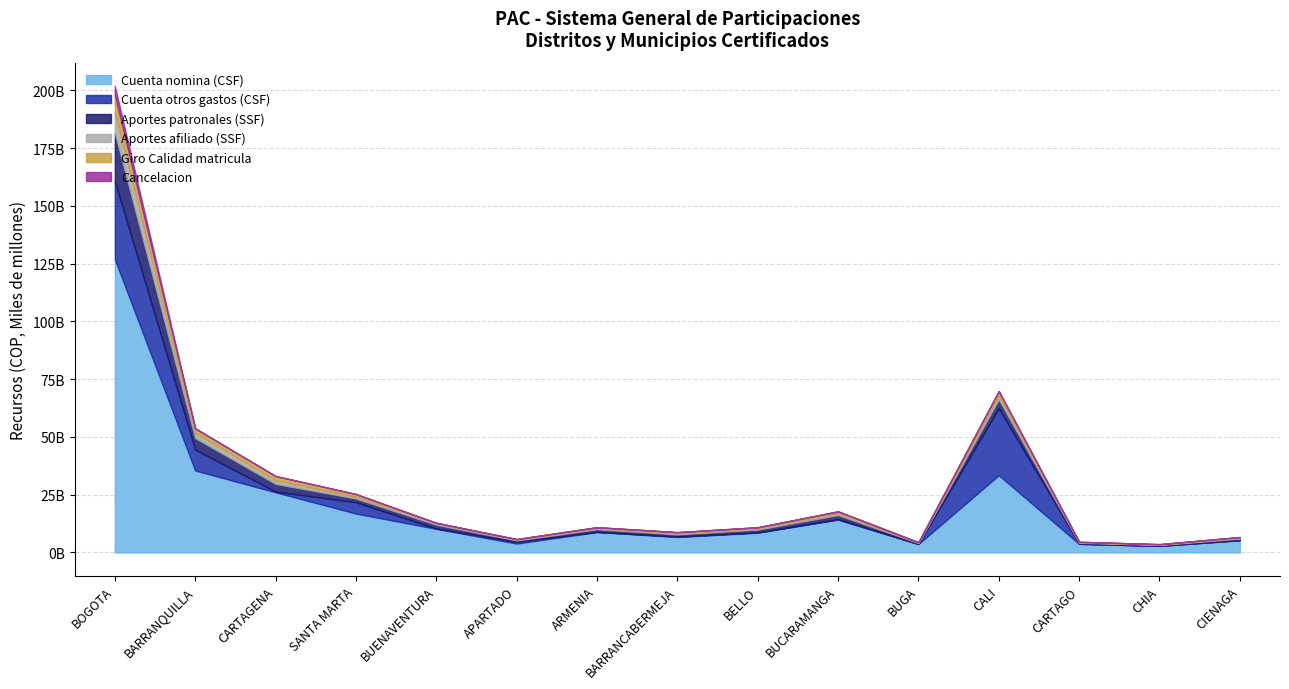

What position from the right is CARTAGO?

3